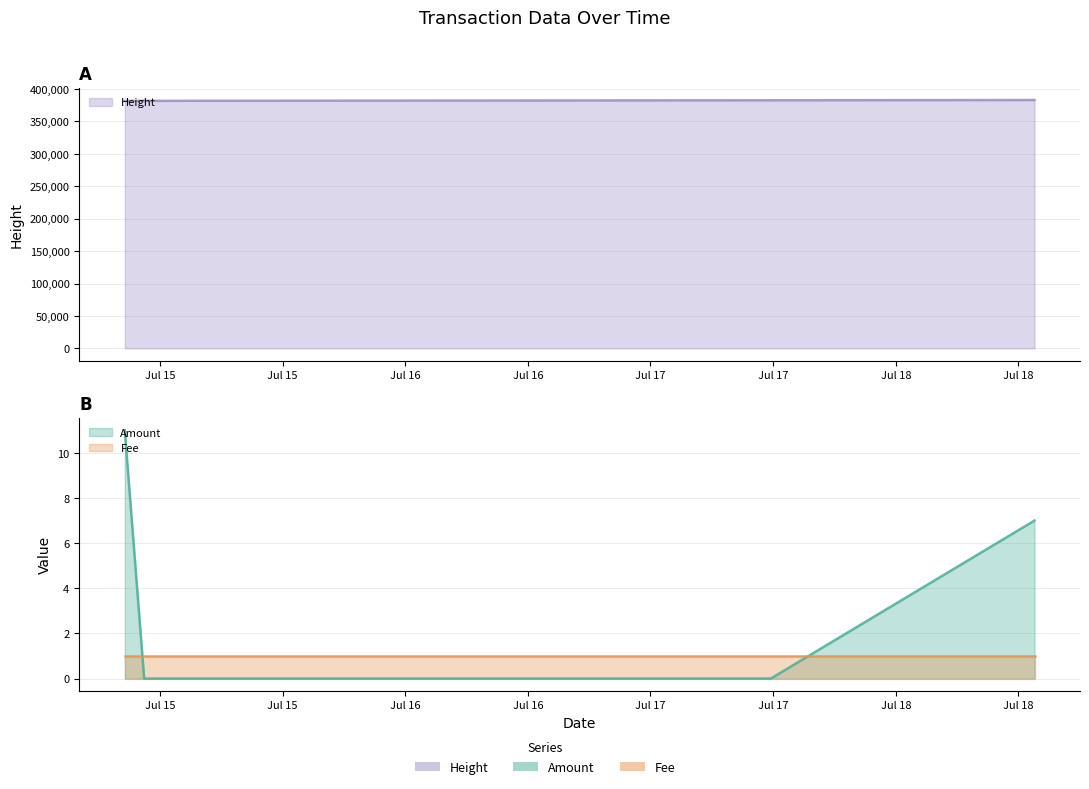

What is the sum of the values at 2017-07-14 20:33:35 and 2017-07-18 13:34:37?

18